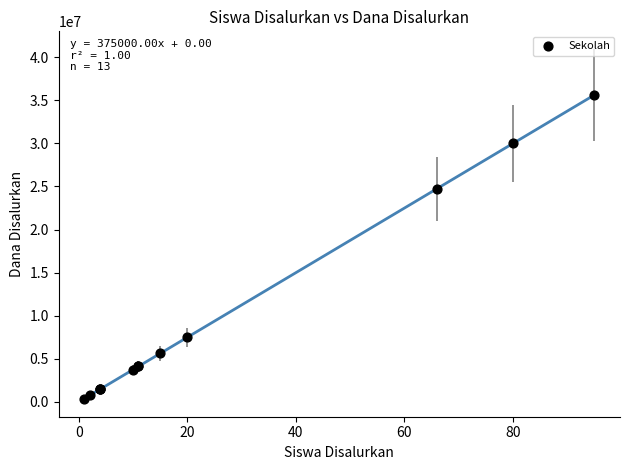

What Y value in the scatter plot is closest to 18000000?

24750000